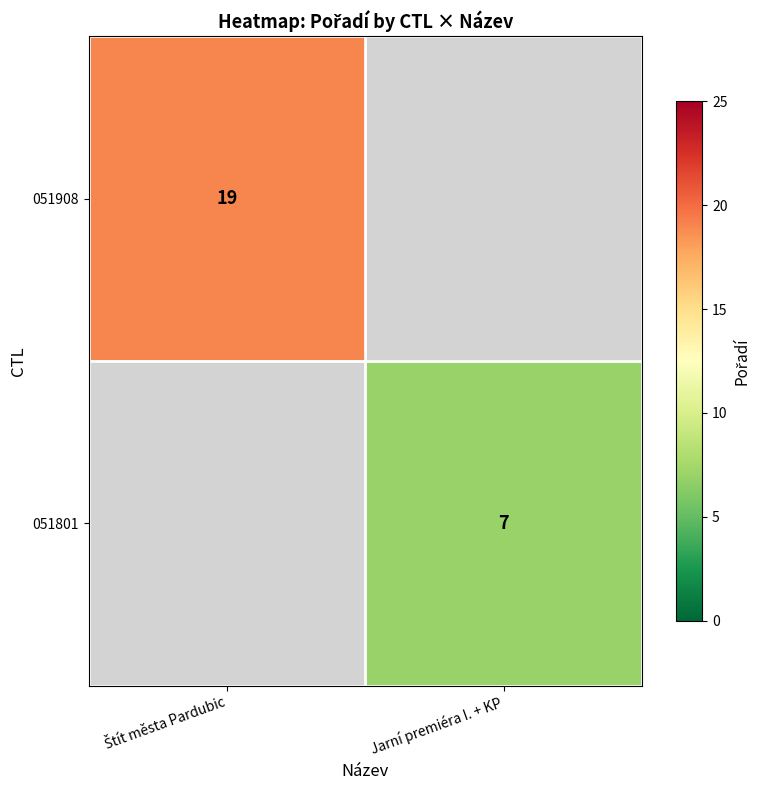

The 051801 series shows 11 at Jarní premiéra I. + KP. True or false?

False